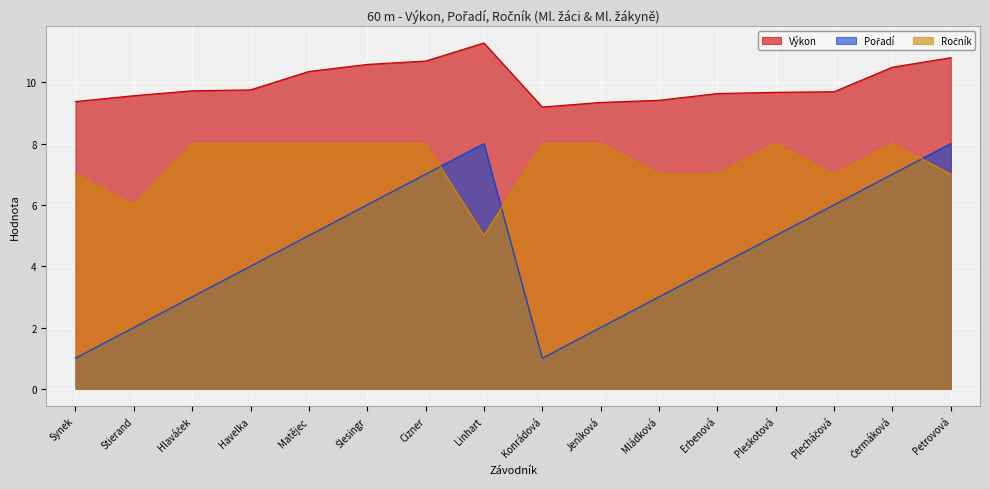

Is it true that Ročník equals 2.6 at Pleskotová?

False